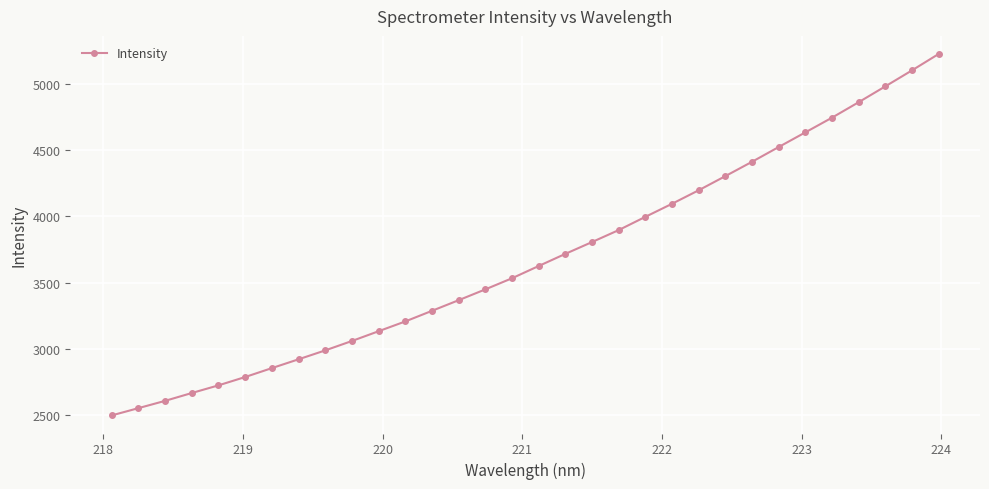

Does the chart display data point markers on the line(s)?

Yes